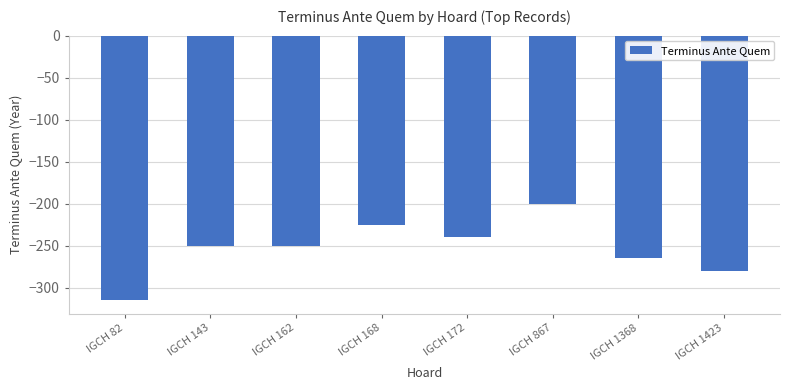

What is the approximate value at IGCH 1368, to the nearest 5?

-265